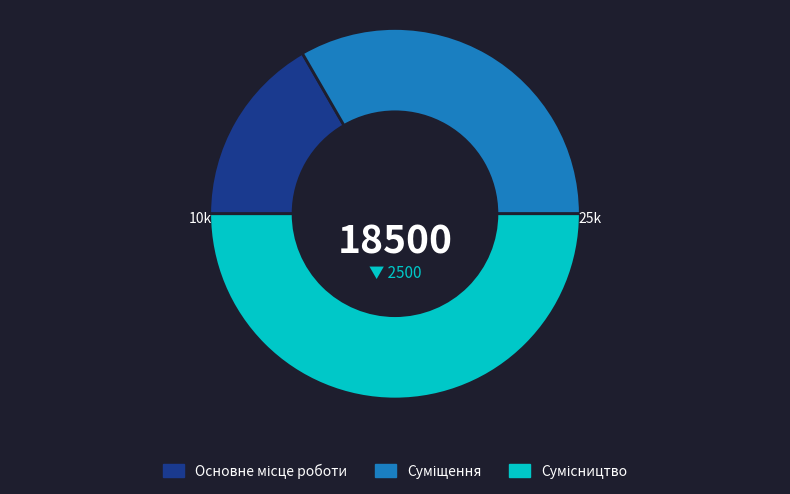

What is the smallest slice in the pie chart?

Основне місце роботи